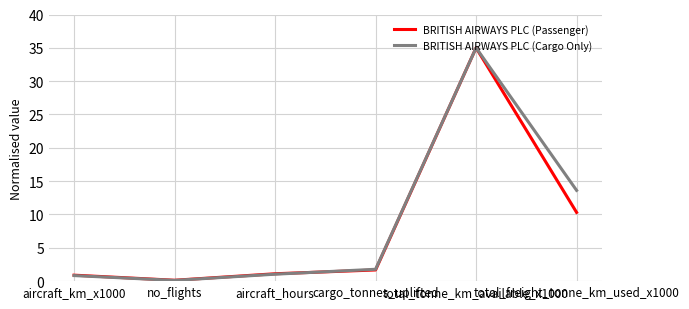

At which category is the sum across all series the highest?

total_tonne_km_available_x1000